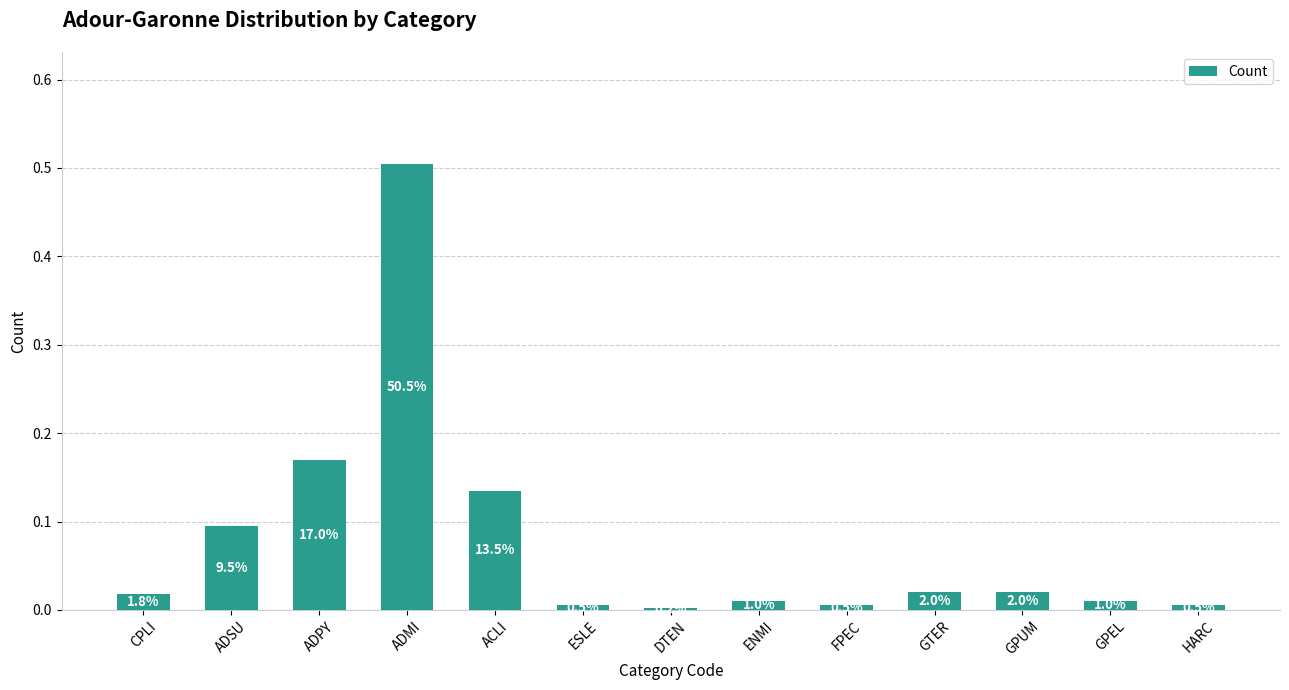

True or false: the data shows 0.0 at DTEN.

True